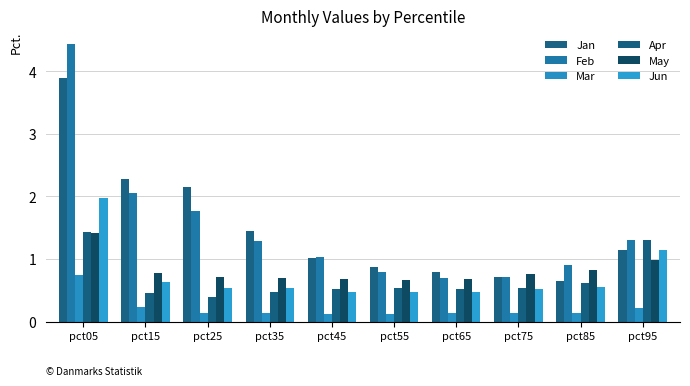

Where is Apr nearest to the value 0?

pct25